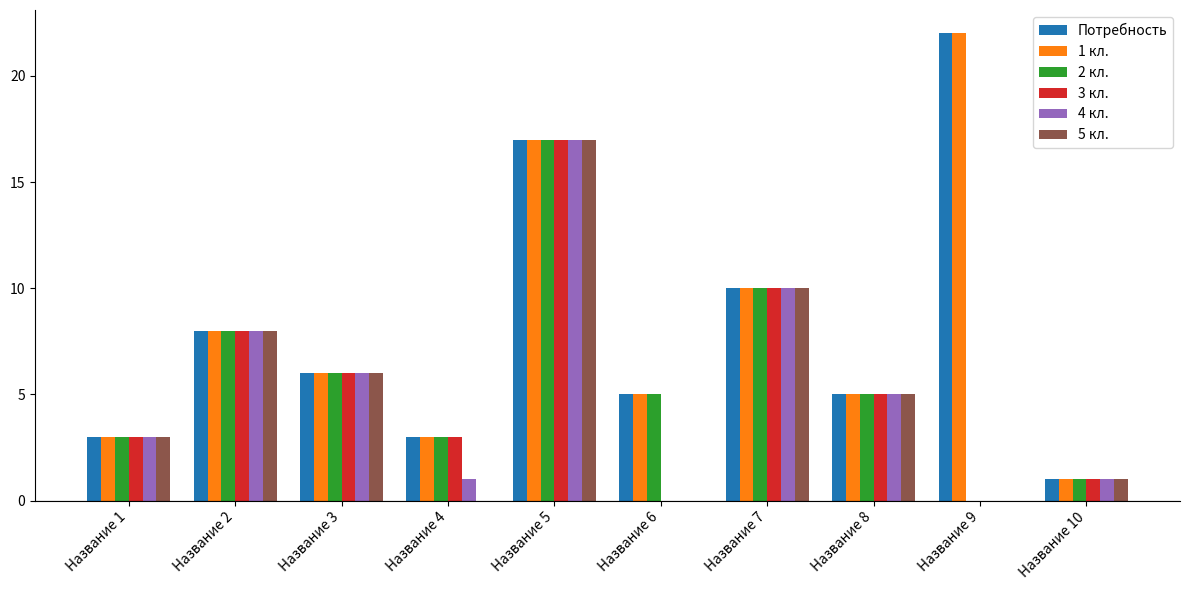

Is it true that 2 кл. equals 10 at Название 7?

True